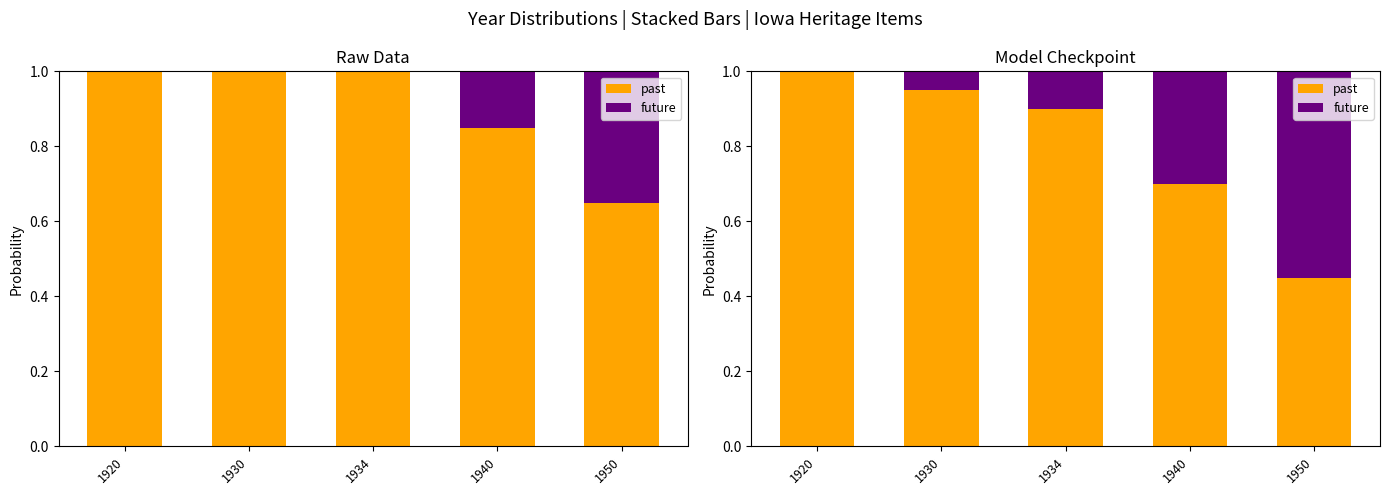

The future series shows -0.3 at 1920. True or false?

False